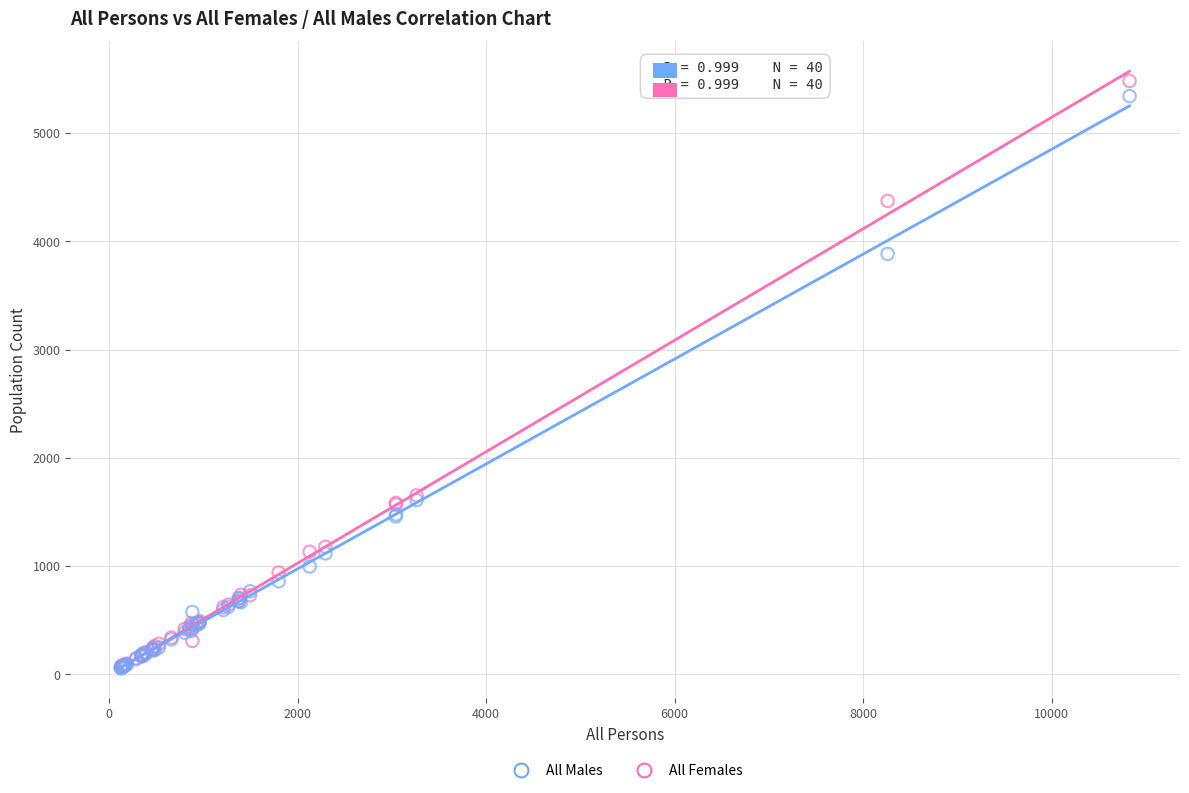

What are all the series names shown in the legend?

All Males, All Females